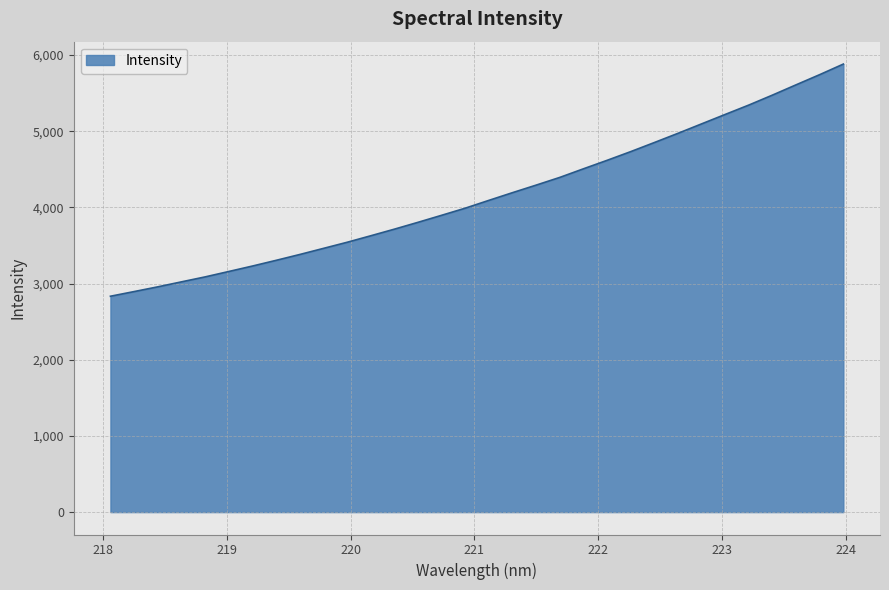

What is the difference between the maximum and minimum values?

3047.6